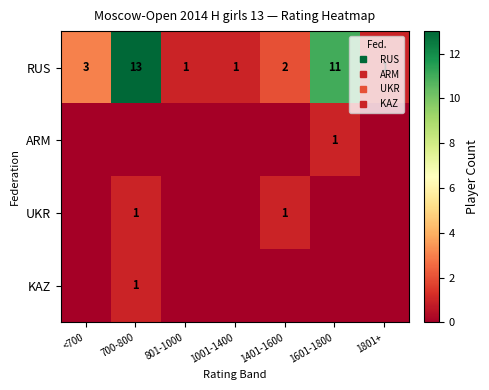

What is the spread (max minus min) of values at <700?

3